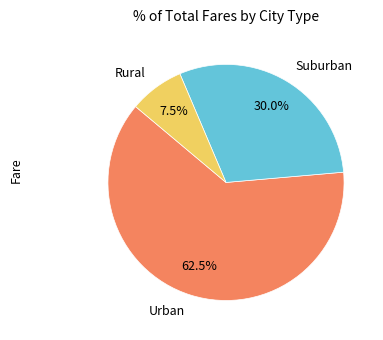

Does Suburban represent more than half of the total?

No